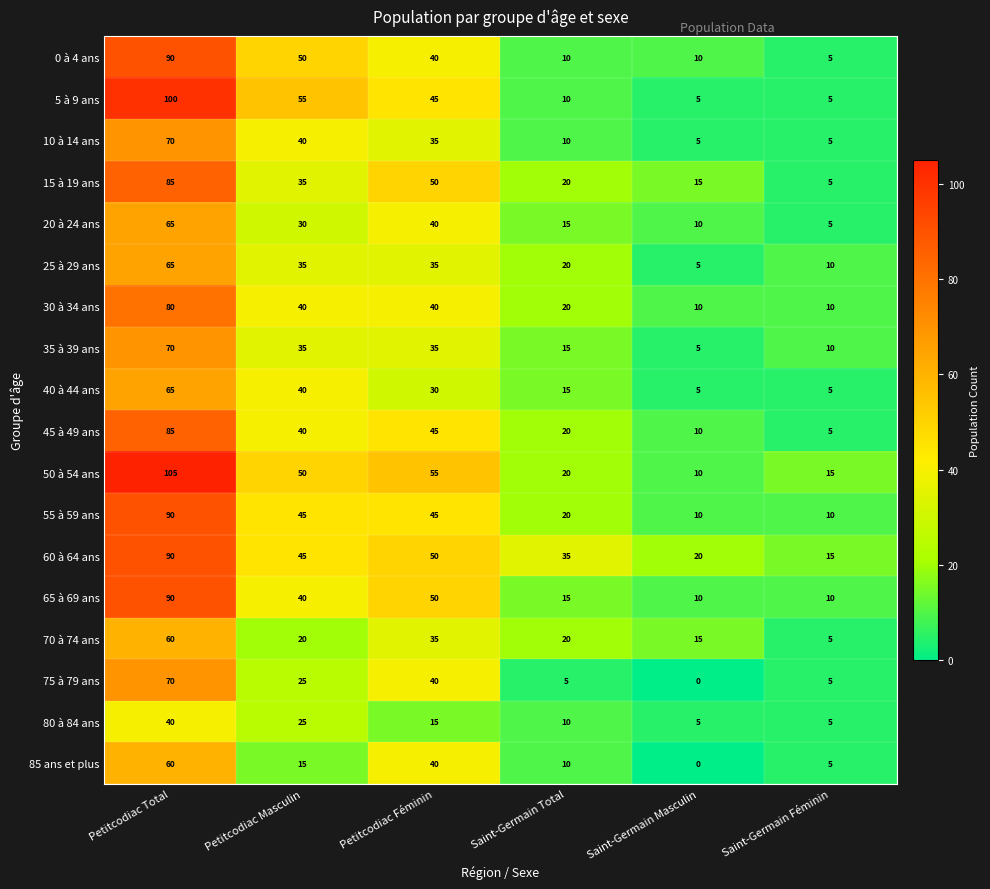

What is the sum of all 85 ans et plus values?

130